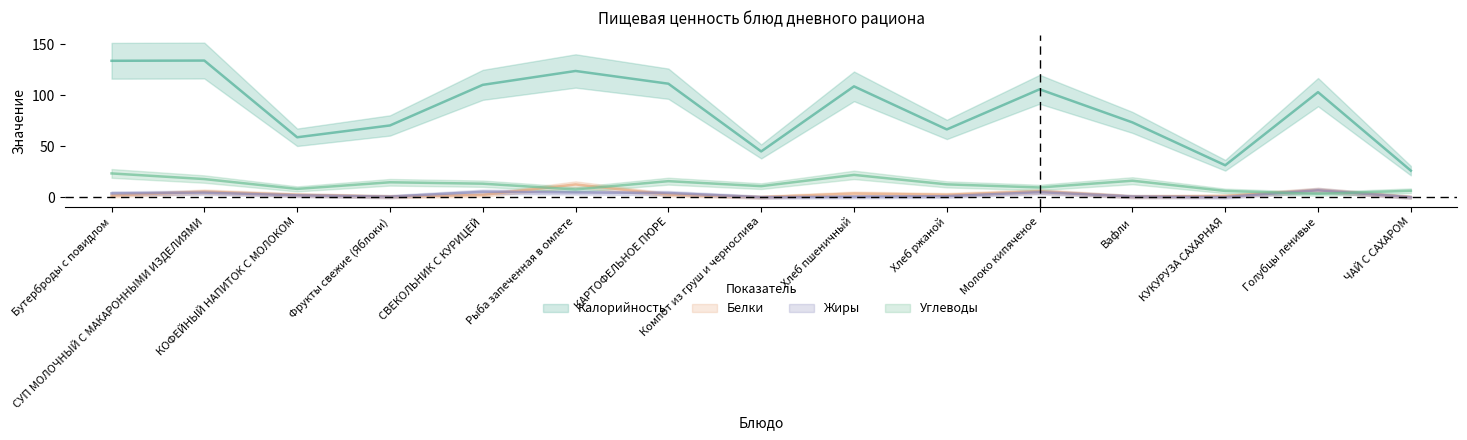

Which category has the lowest value in the Белки series?

Компот из груш и чернослива